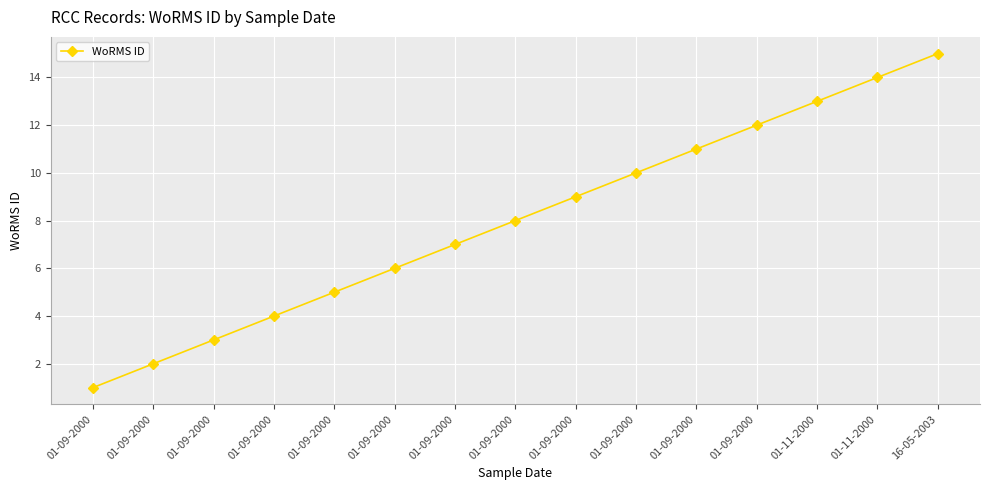

List the labels in order of value, largest first.

16-05-2003, 01-11-2000, 01-11-2000, 01-09-2000, 01-09-2000, 01-09-2000, 01-09-2000, 01-09-2000, 01-09-2000, 01-09-2000, 01-09-2000, 01-09-2000, 01-09-2000, 01-09-2000, 01-09-2000